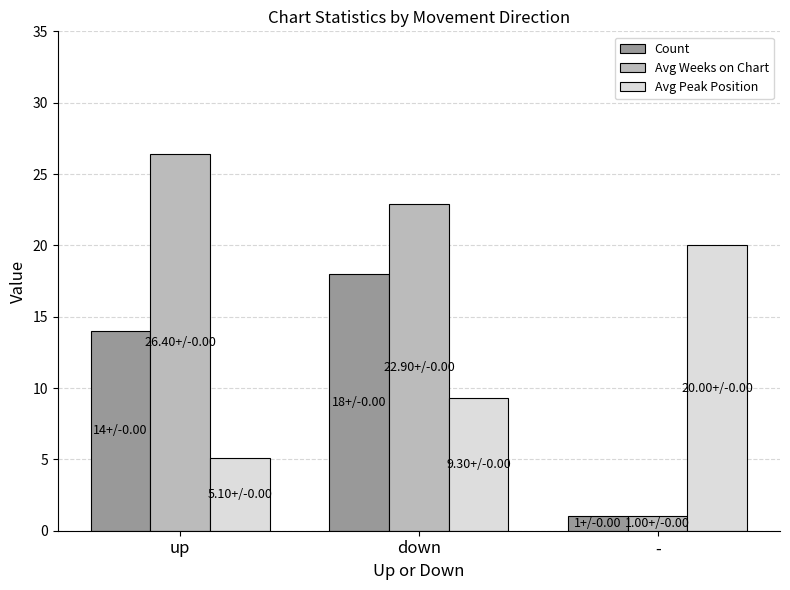

What is the approximate value of Avg Peak Position at down?

9.3